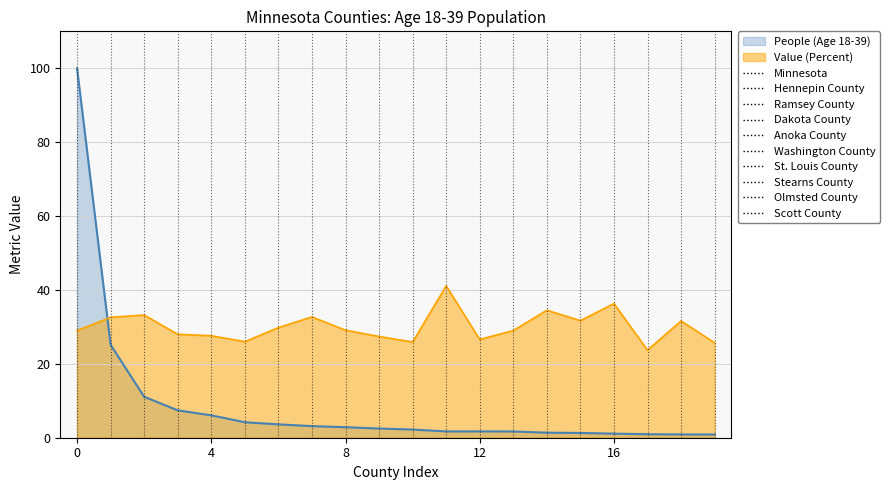

What is the smallest value displayed?

0.9